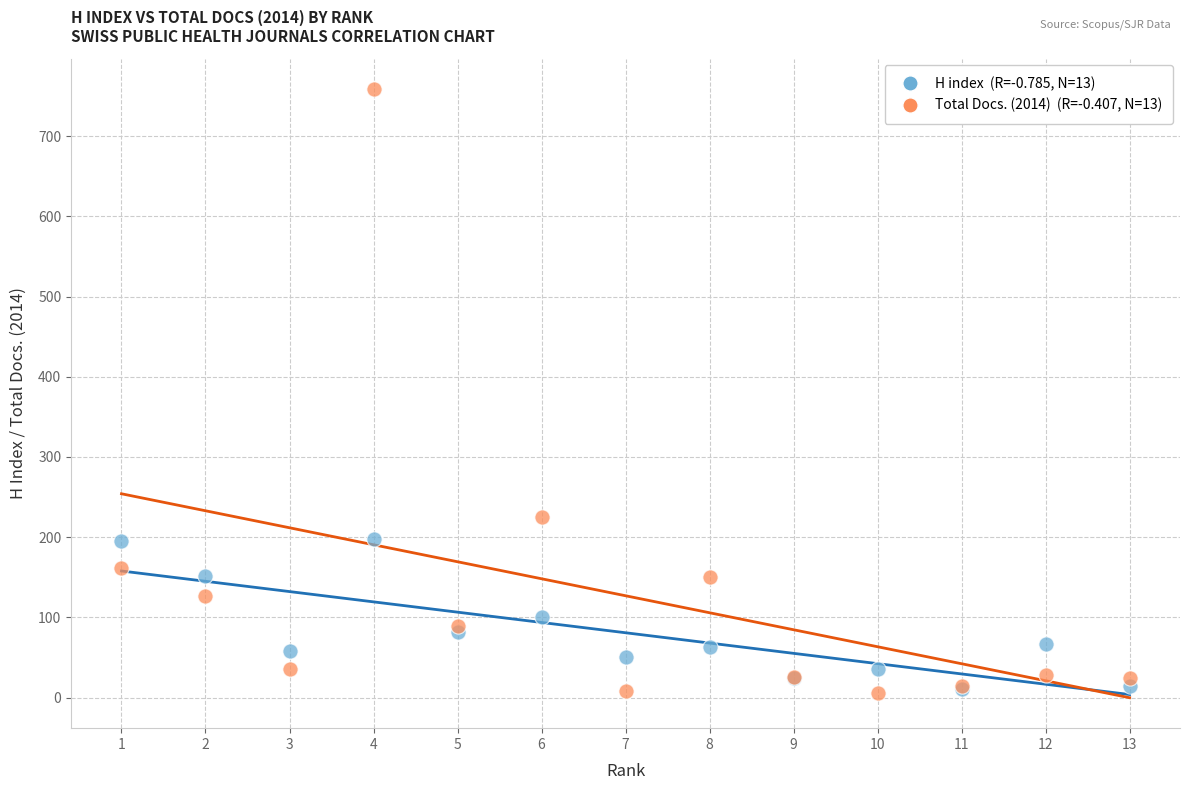

Across all series, what Y value is closest to 382?

225